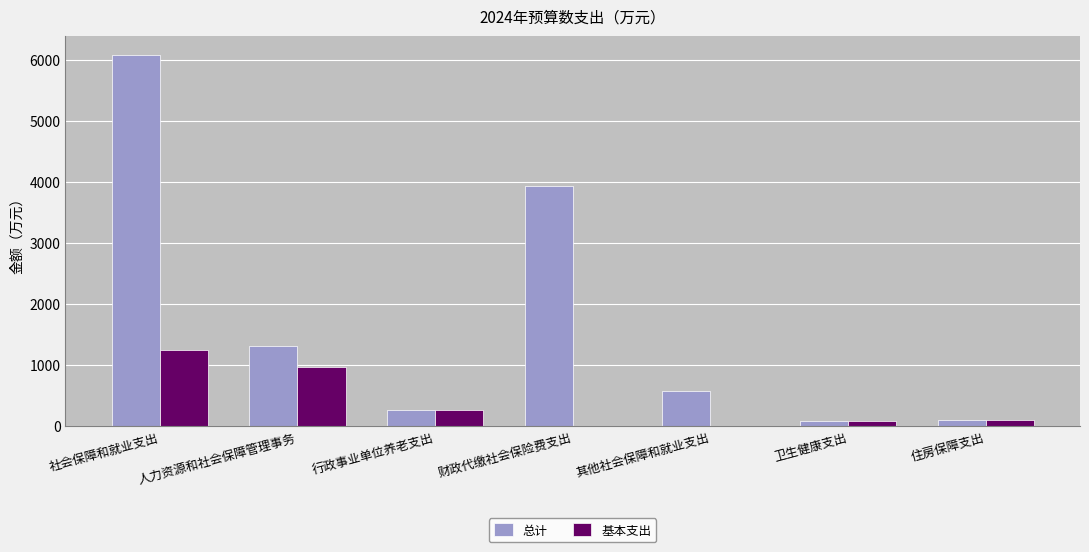

How many data points does each series have?

7